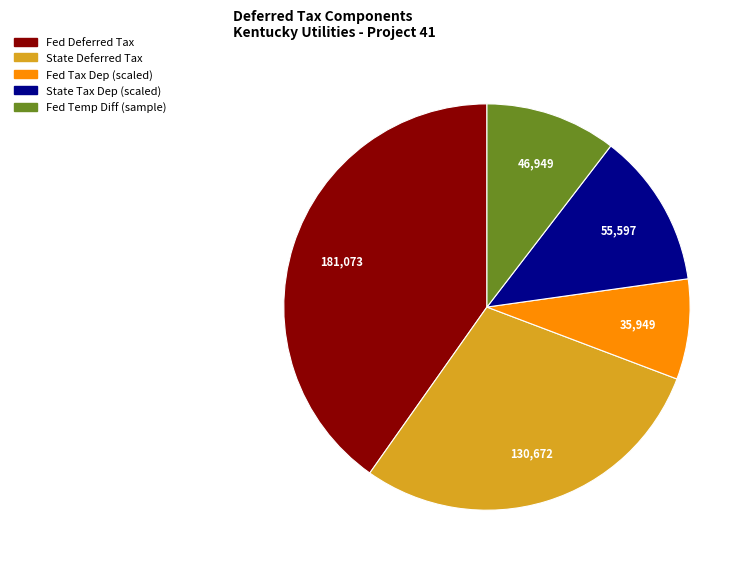

Is there a majority slice in this chart?

No